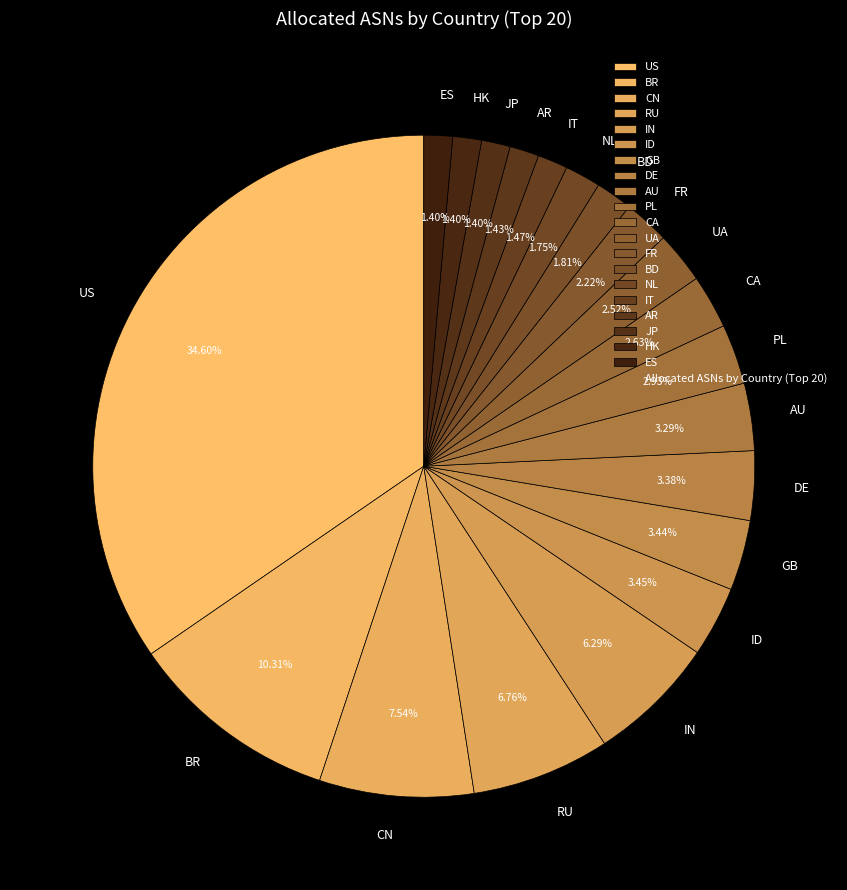

Is there a majority slice in this chart?

No